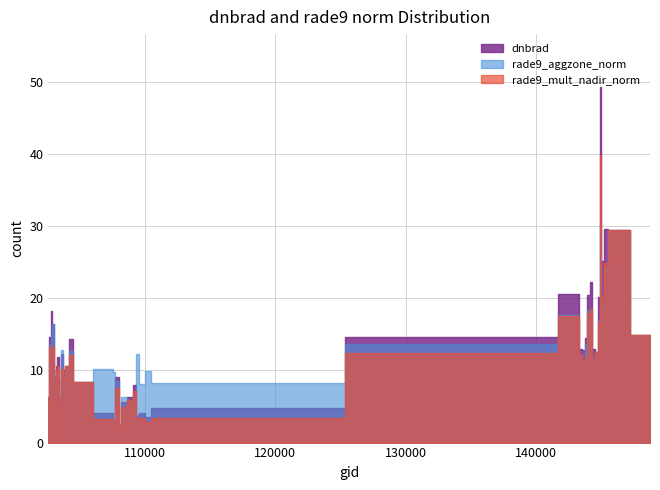

What are all the series names shown in the legend?

dnbrad, rade9_aggzone_norm, rade9_mult_nadir_norm